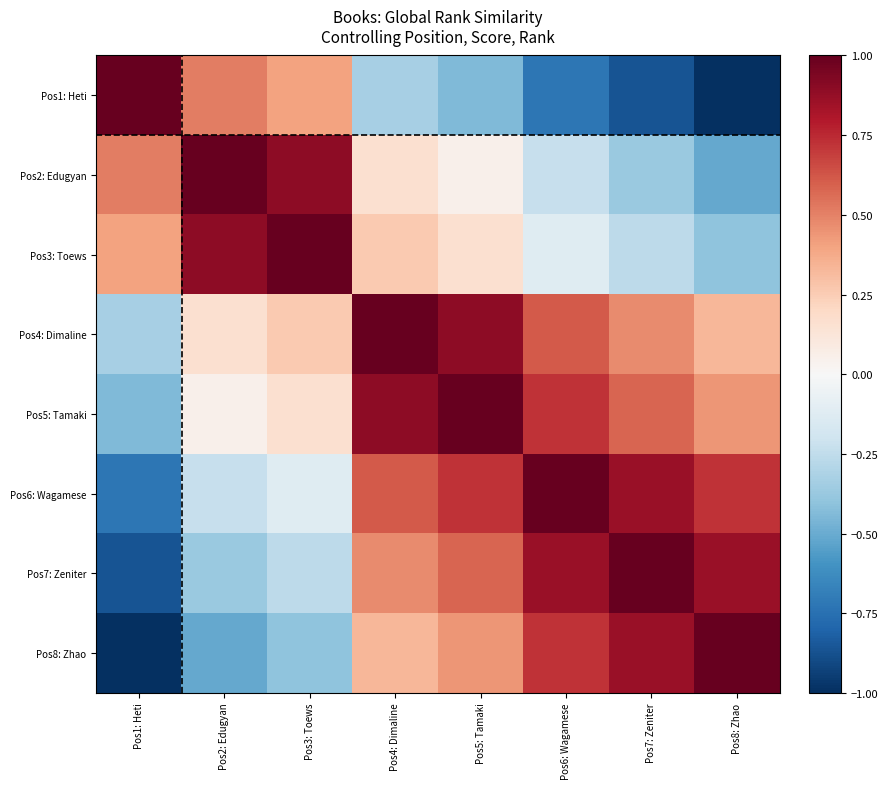

List the series in order of their peak value, highest first.

Pos1: Heti, Pos2: Edugyan, Pos3: Toews, Pos4: Dimaline, Pos5: Tamaki, Pos6: Wagamese, Pos7: Zeniter, Pos8: Zhao